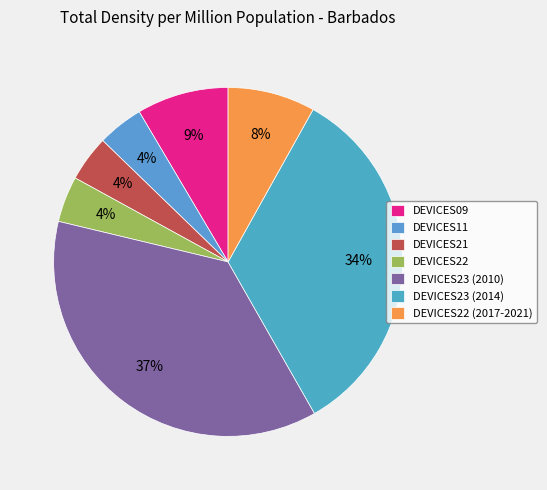

How many slices are in this pie chart?

7